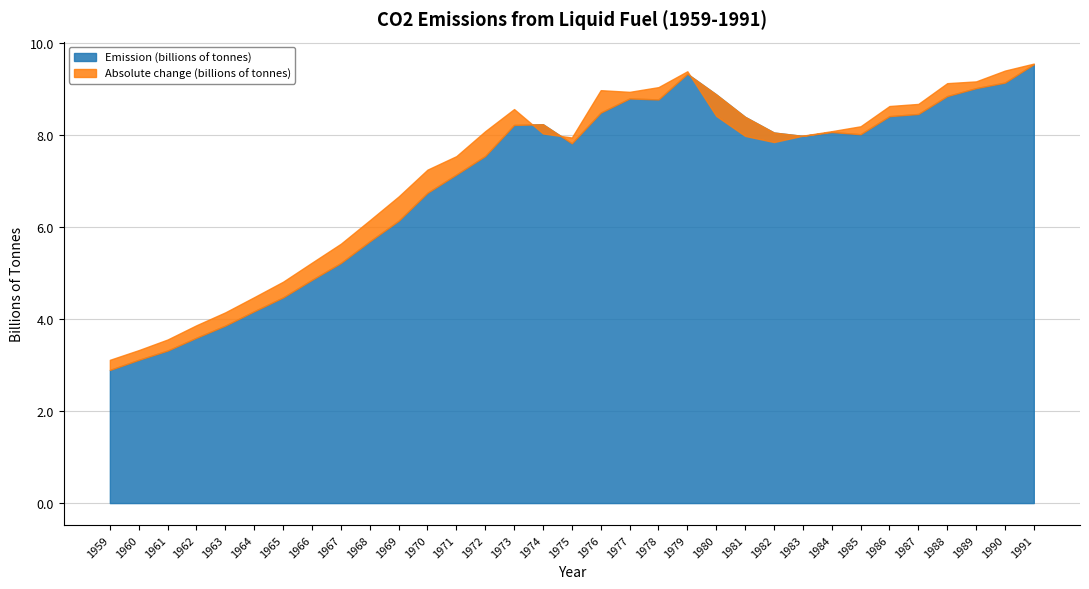

Which label corresponds to the largest value in the chart?

1991